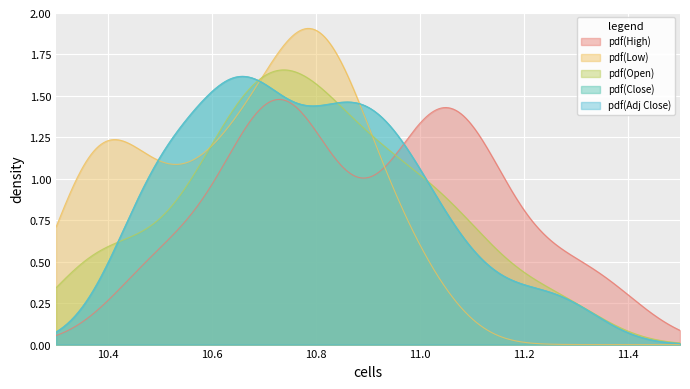

What is the minimum value shown in the chart?

10.3